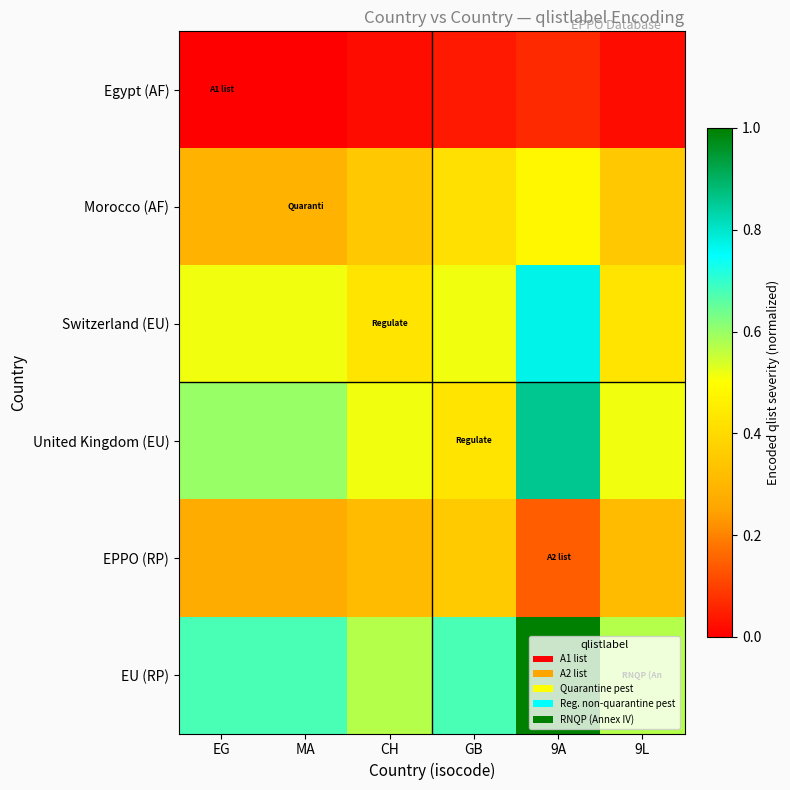

What is the total value across all series at GB?

2.4